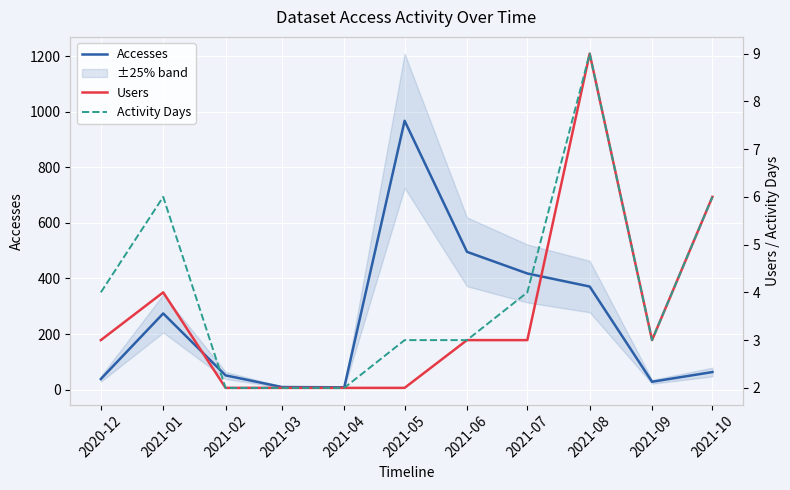

Which label corresponds to the smallest value in the chart?

2021-02